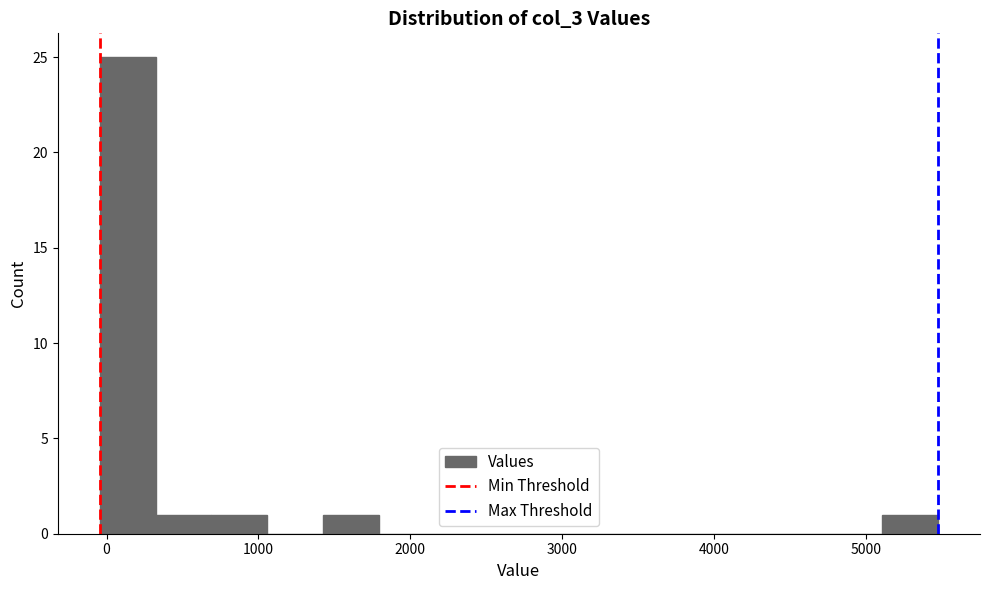

Read against the x-axis, roughly where is the centre of the tallest bar?

100